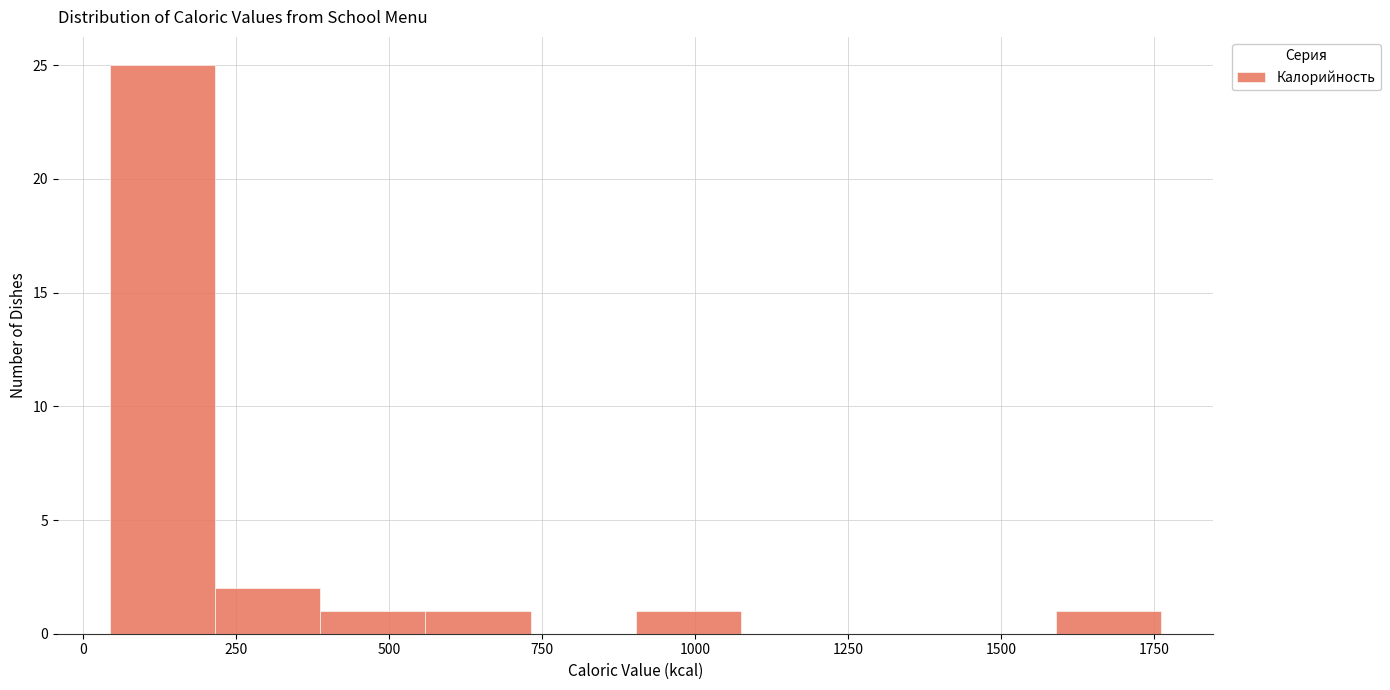

Around what value on the x-axis is the tallest bar? Give the approximate position of its centre, as read against the axis.

150